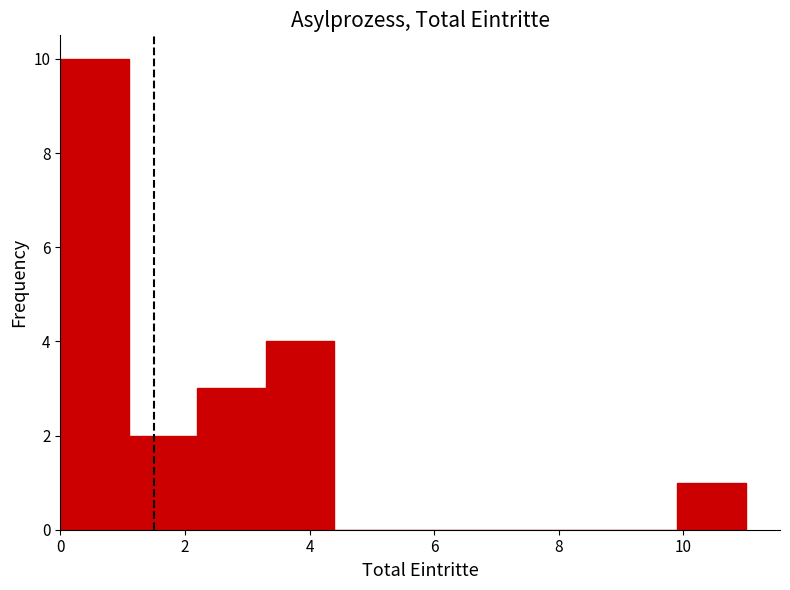

Reading left to right, list every bar in this chart as the range it spans on the x-axis followed by its height. Neither the bar edges nor the heights are printed on the chart, so give them approximately, as read against the axes.

0.0 to 1.1: 10
1.1 to 2.2: 2
2.2 to 3.3: 3
3.3 to 4.4: 4
4.4 to 5.5: 0
5.5 to 6.6: 0
6.6 to 7.7: 0
7.7 to 8.8: 0
8.8 to 9.9: 0
9.9 to 11.0: 1